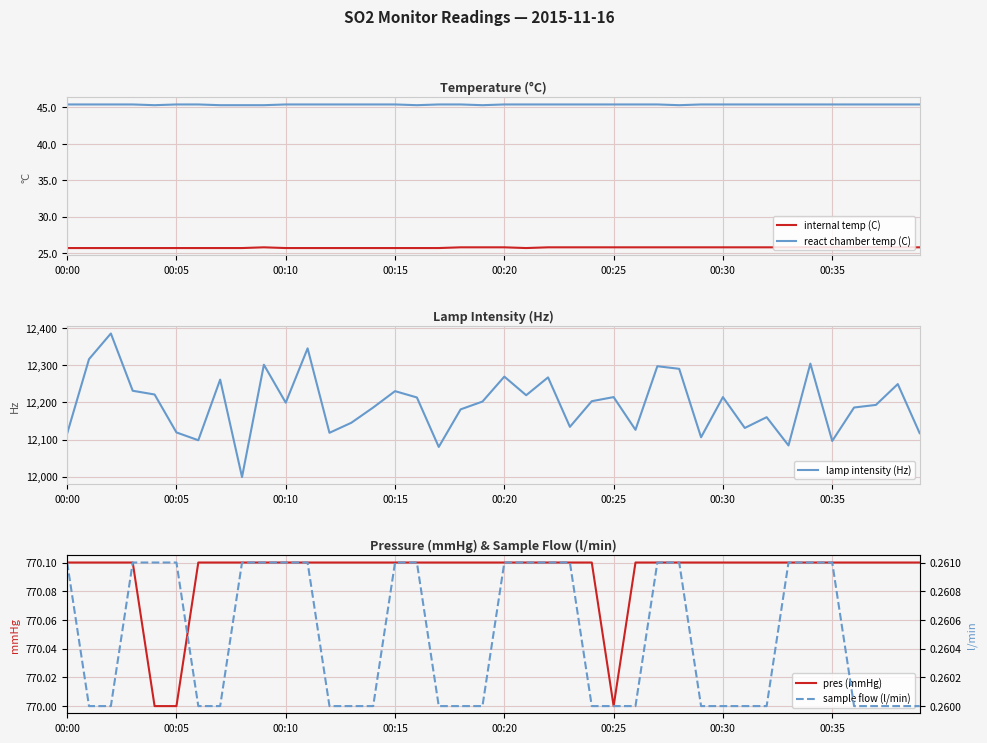

What is the highest value of the internal temp (C) series?

25.8